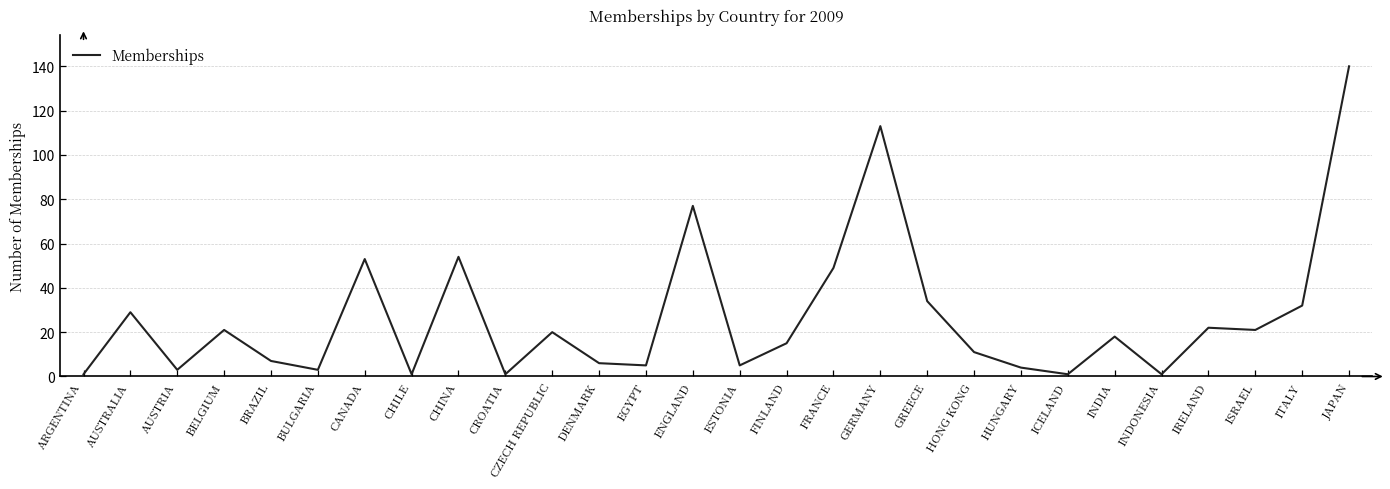

What position from the left is HONG KONG?

20